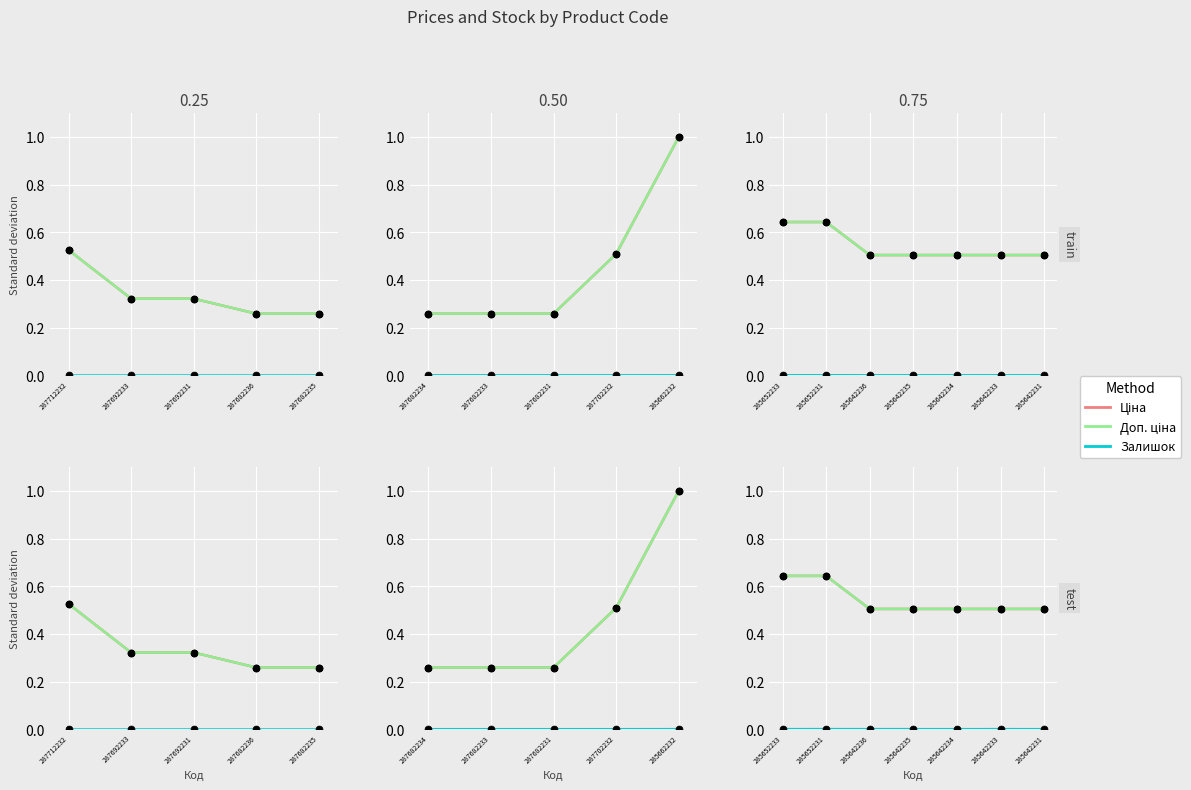

Count the number of categories in the chart.

7